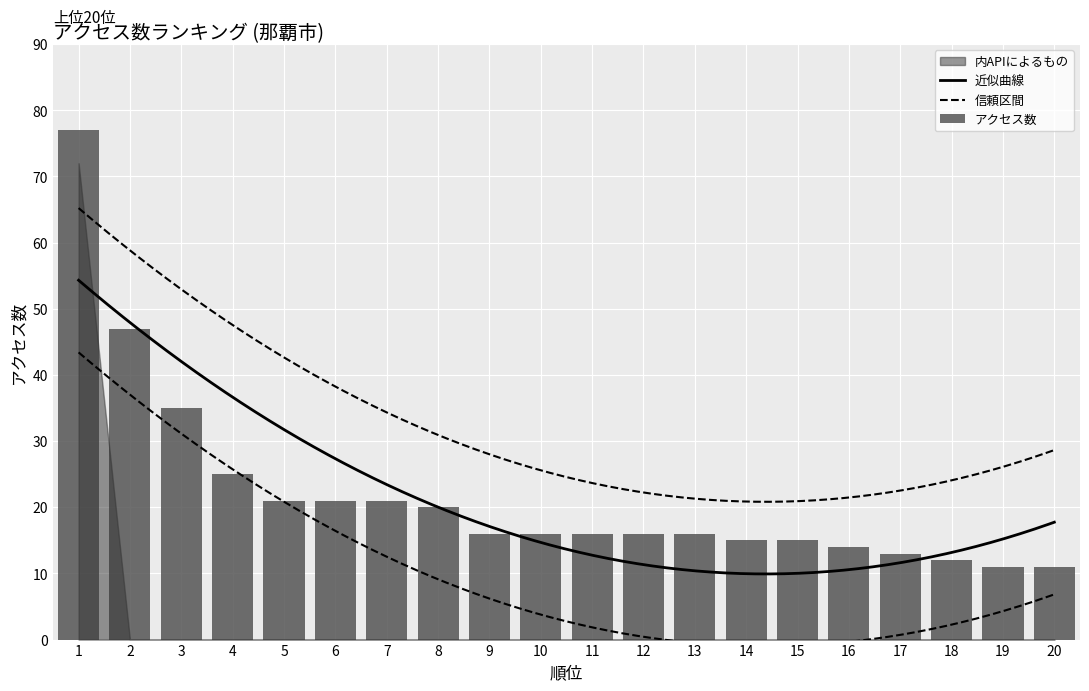

Is it true that the value at 15 is 15?

True